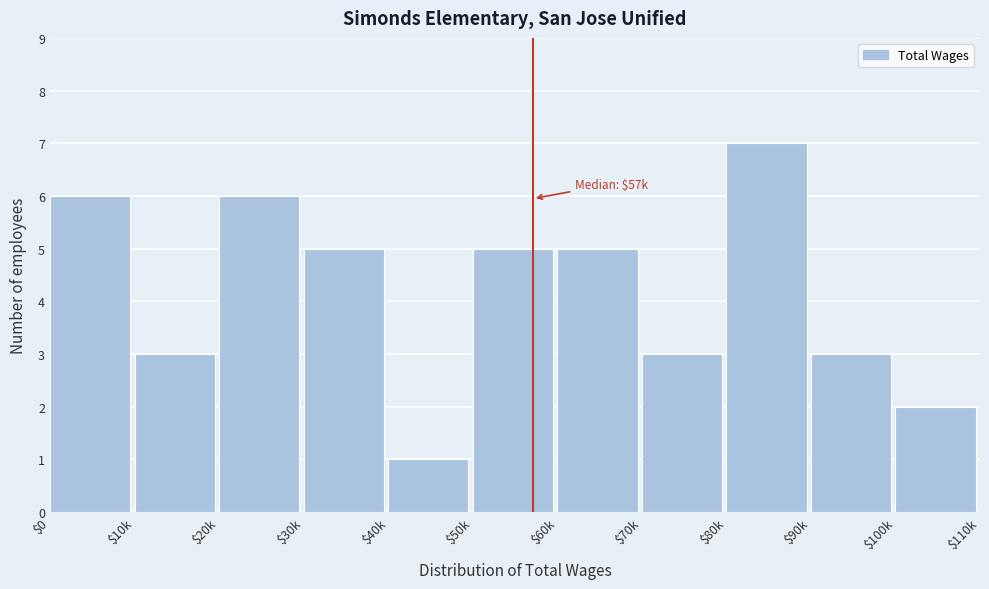

Reading left to right, what are all the values shown in this chart?

6	3	6	5	1	5	5	3	7	3	2